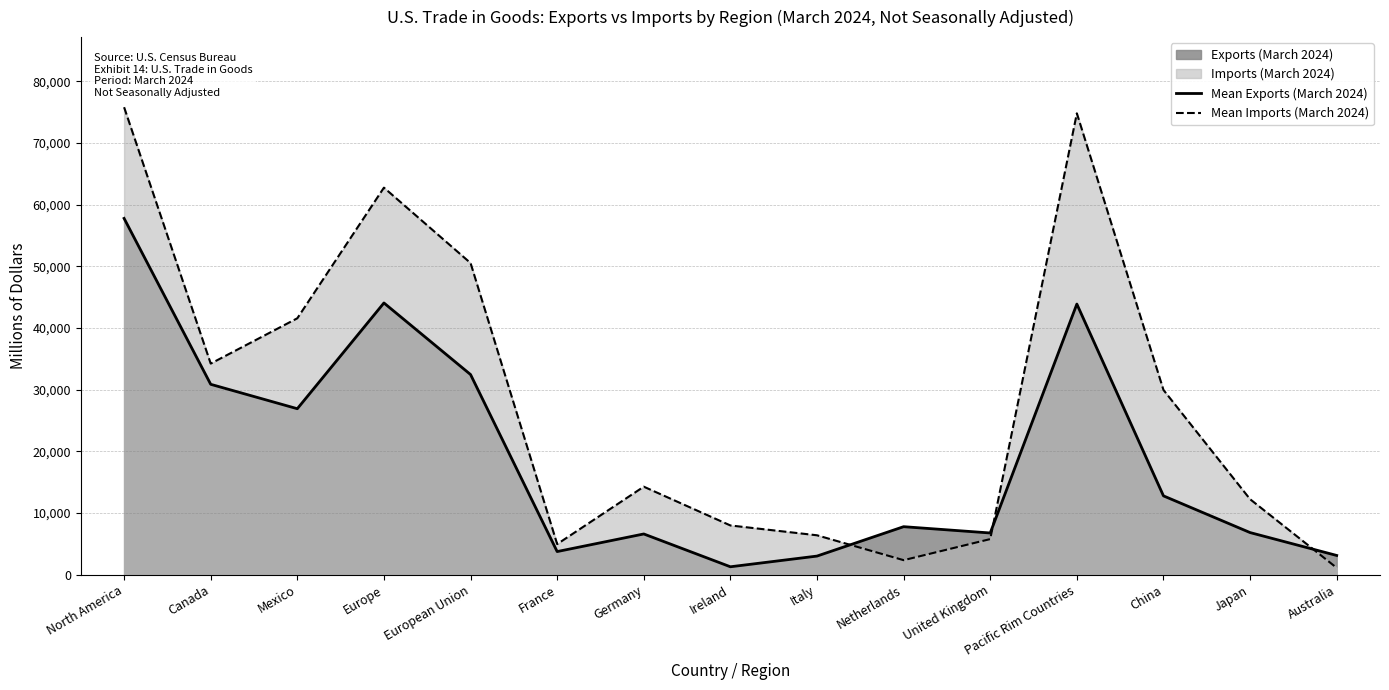

Does the chart have visible grid lines?

Yes